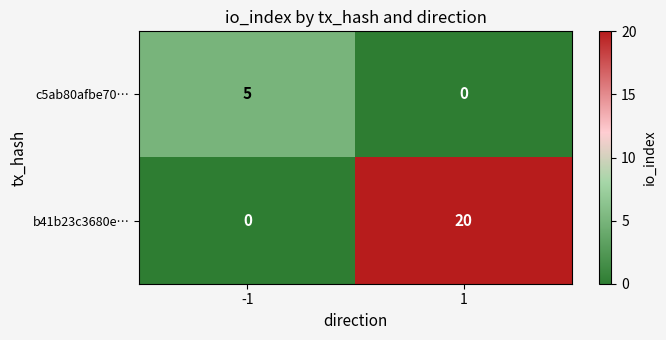

What is the difference between the maximum and minimum values in the c5ab80afbe70… series?

5